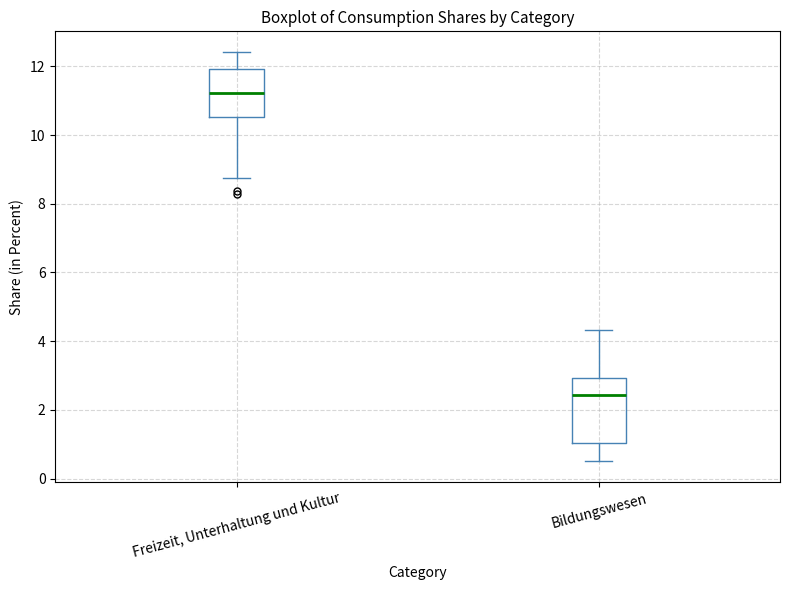

Reading left to right, read every box against the y-axis: the position of its median line, the range the box covers, and the ends of its whiskers. The values are not printed on the chart, so give them approximately, as read against the axis.

Freizeit, Unterhaltung und Kultur: median 11.2, box 10.6 to 12.0, whiskers 8.8 to 12.4
Bildungswesen: median 2.4, box 1.0 to 3.0, whiskers 0.6 to 4.4